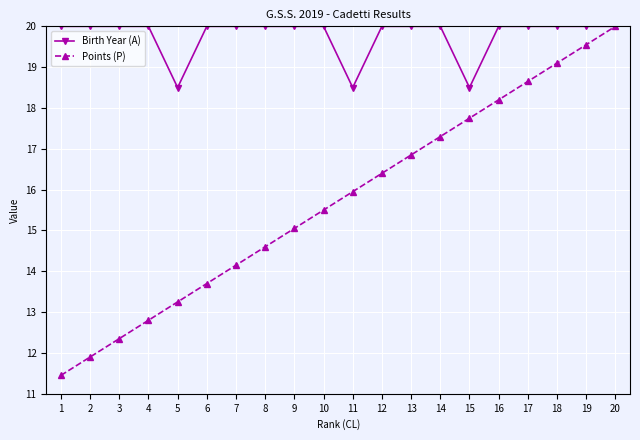

How many data points in Points (P) are above 15?

12